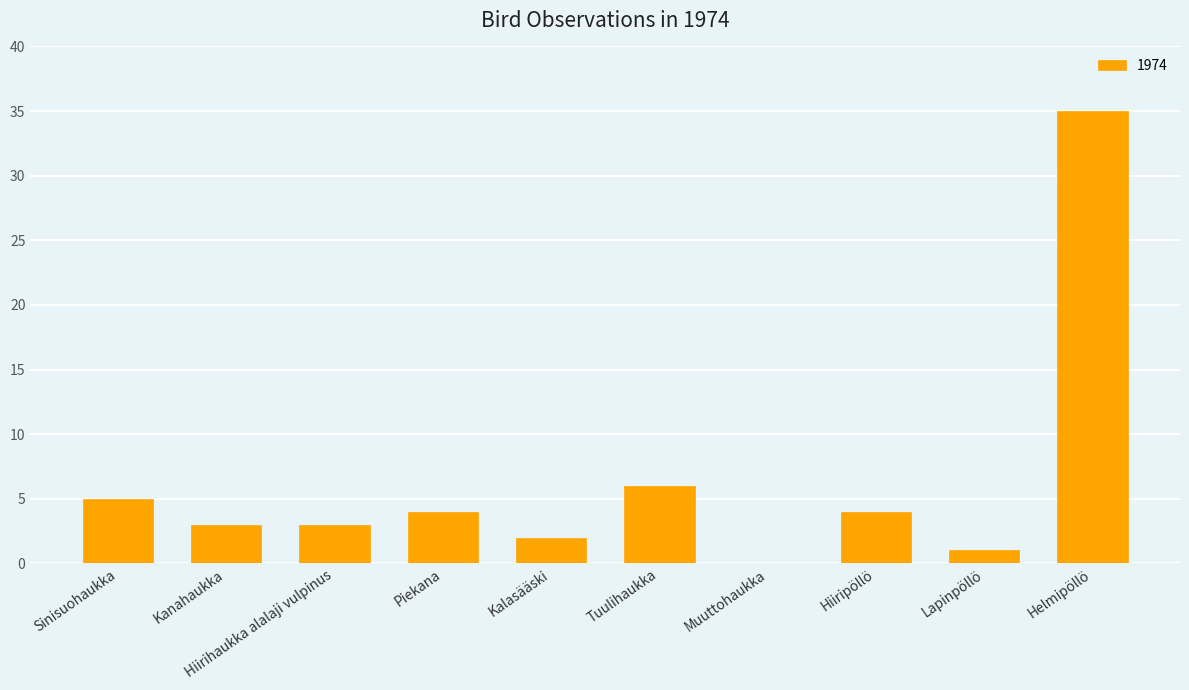

How many series are shown in this chart?

1